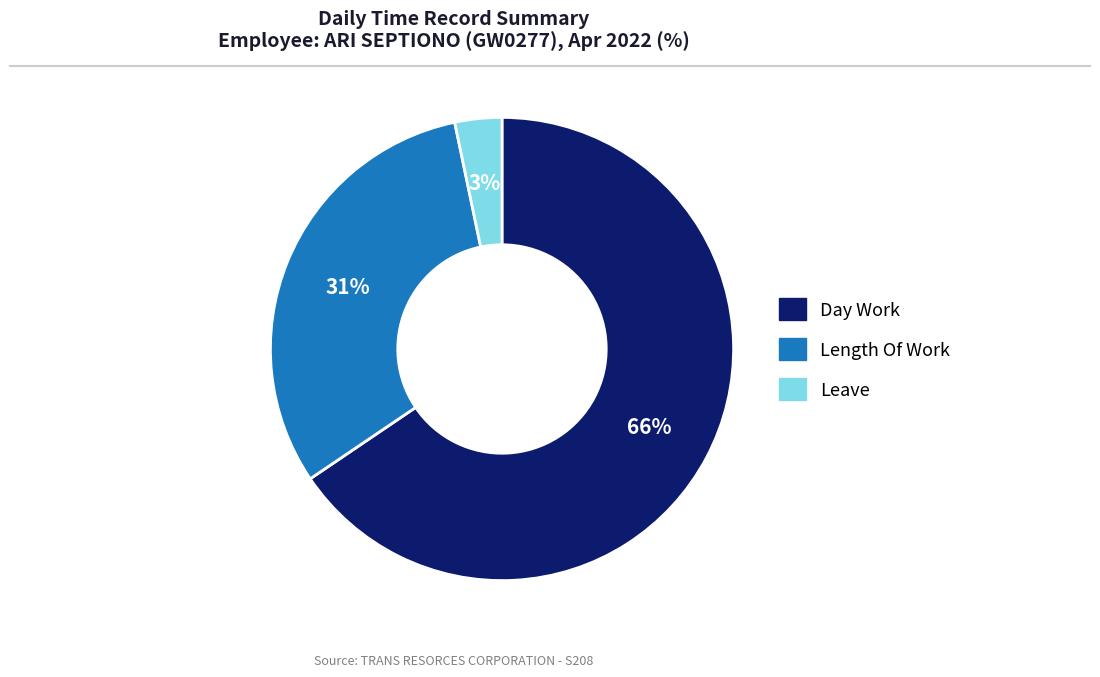

Does any single category account for the majority?

Yes